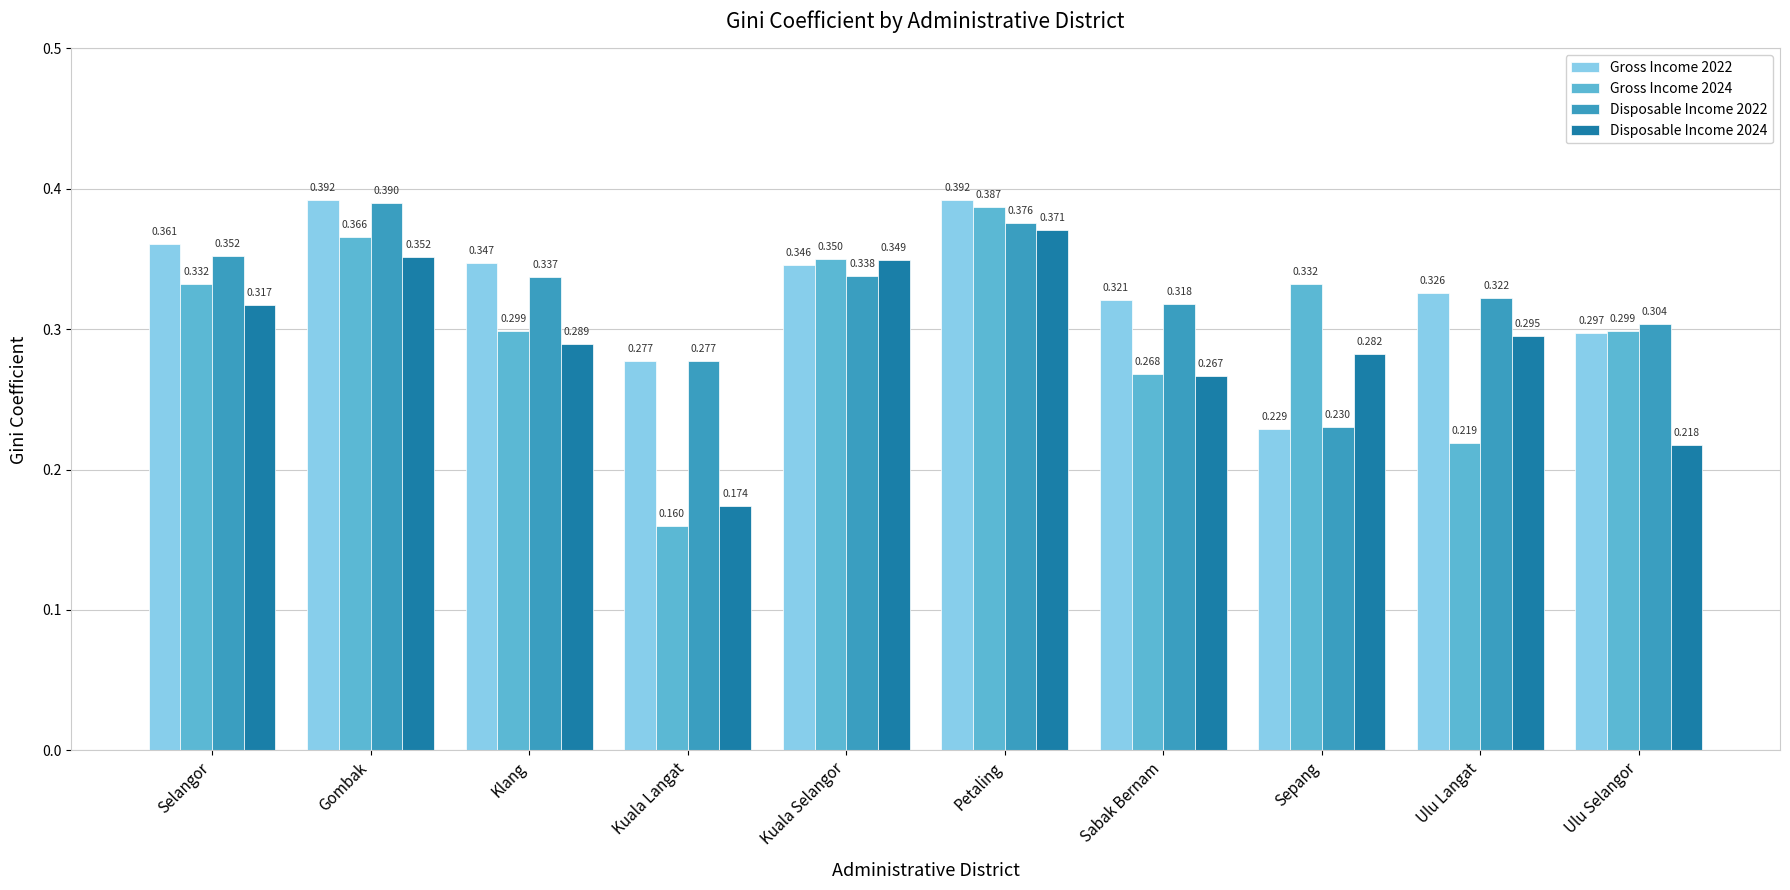

Which series has the largest total across all categories?

Gross Income 2022